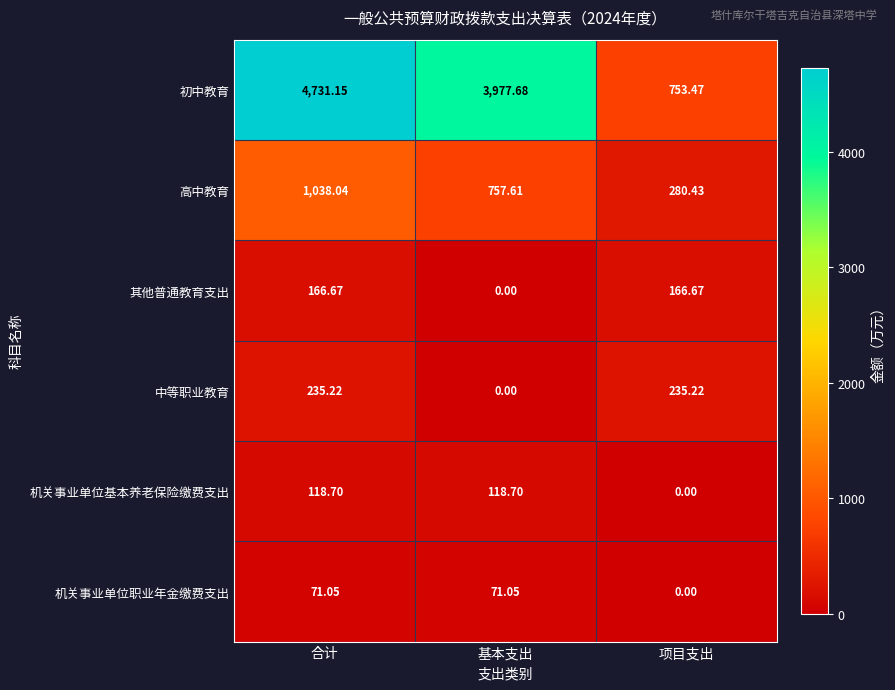

Which series changed the most between 基本支出 and 项目支出?

初中教育